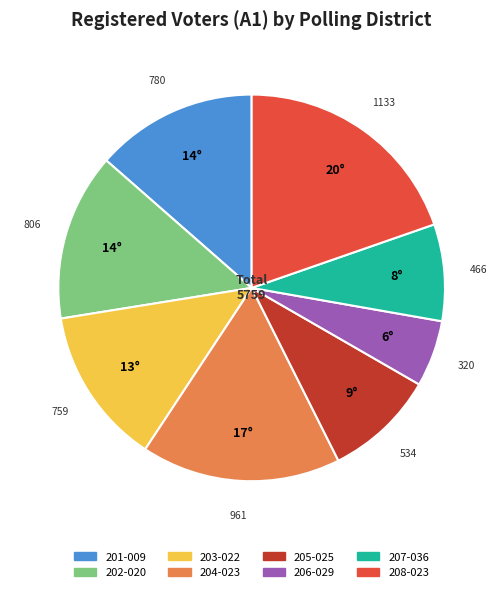

What is the smallest slice in the pie chart?

206-029